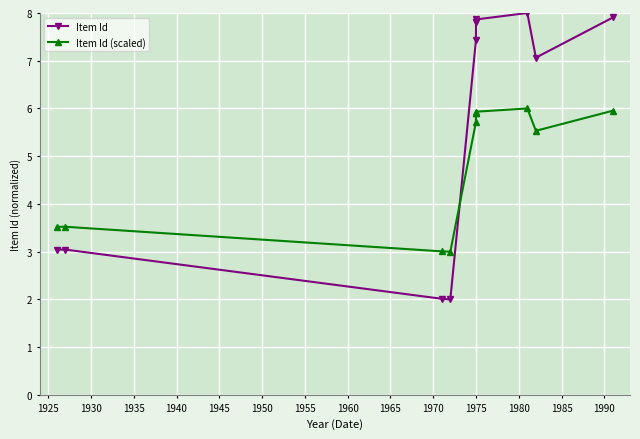

What is the difference between the maximum and minimum values in the Item Id (scaled) series?

3.0